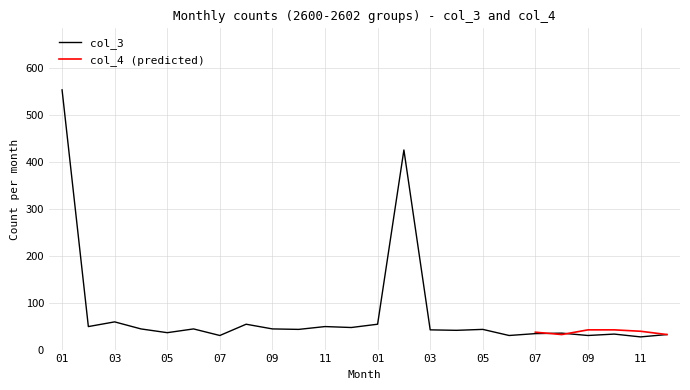

How many points are lower than both their immediate neighbors (excluding endpoints)?

9